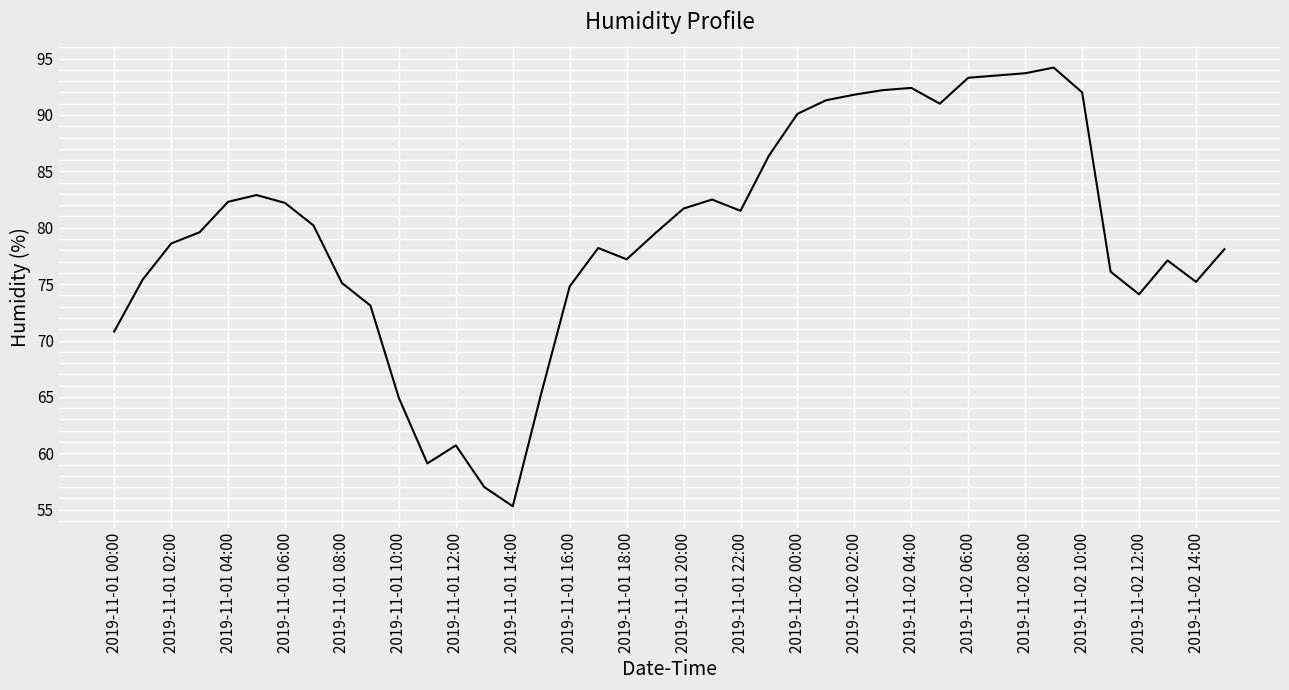

What is the greatest value displayed?

94.2